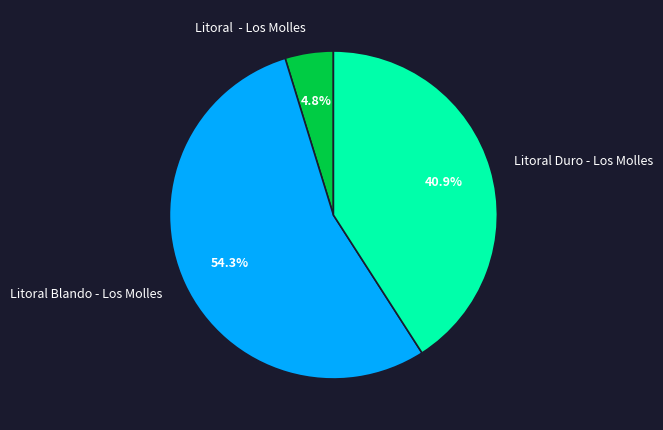

Approximately how many times larger is the value at Litoral Blando - Los Molles compared to Litoral Duro - Los Molles?

1.3